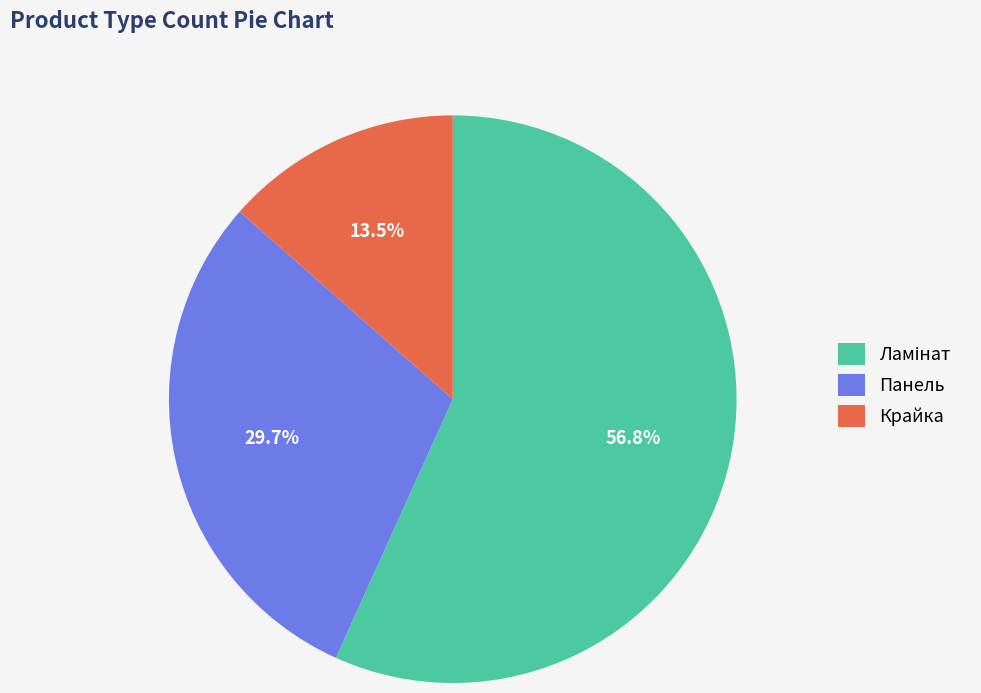

What is the smallest slice in the pie chart?

Крайка